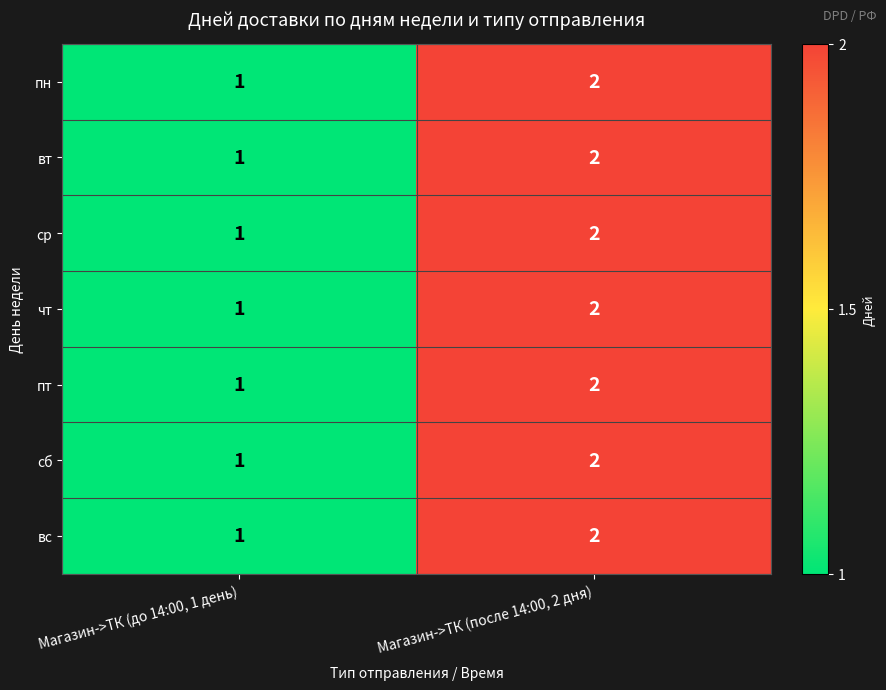

At which category does the chart reach its minimum across all series?

Магазин->ТК (до 14:00, 1 день)